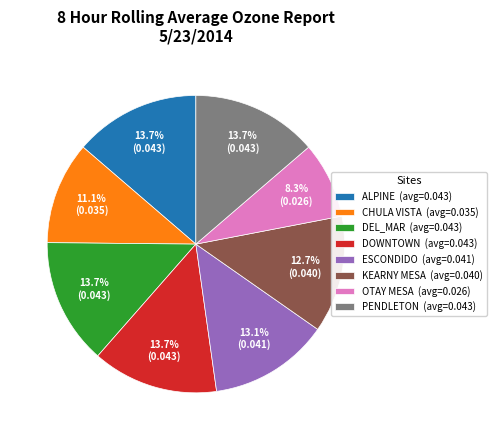

Does any single category account for the majority?

No